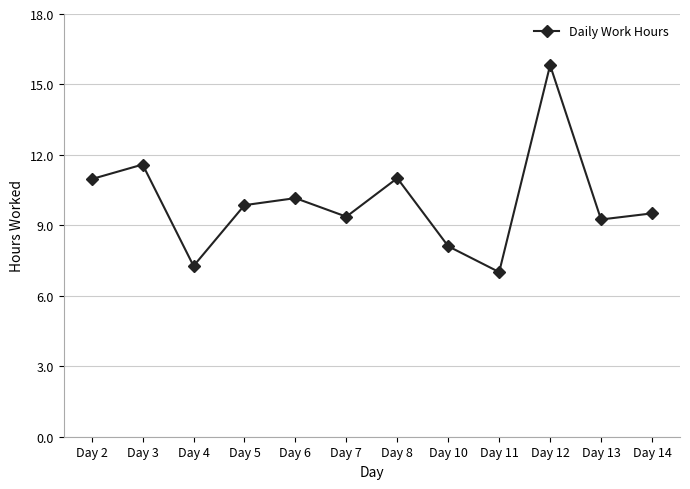

The value at Day 4 is 7.3. True or false?

True